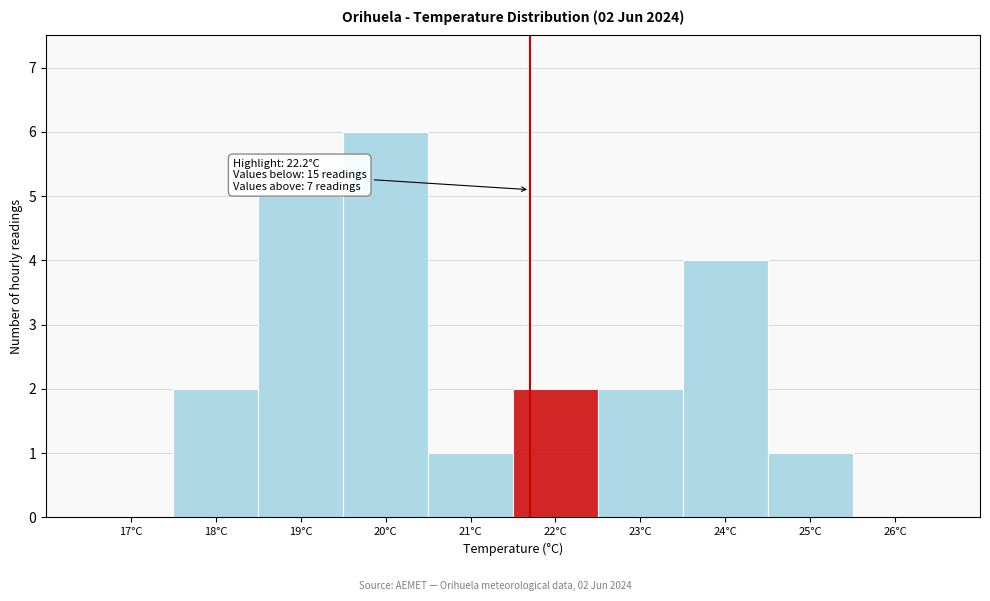

Reading left to right, what are all the values shown in this chart?

17°C=0	18°C=2	19°C=5	20°C=6	21°C=1	22°C=2	23°C=2	24°C=4	25°C=1	26°C=0